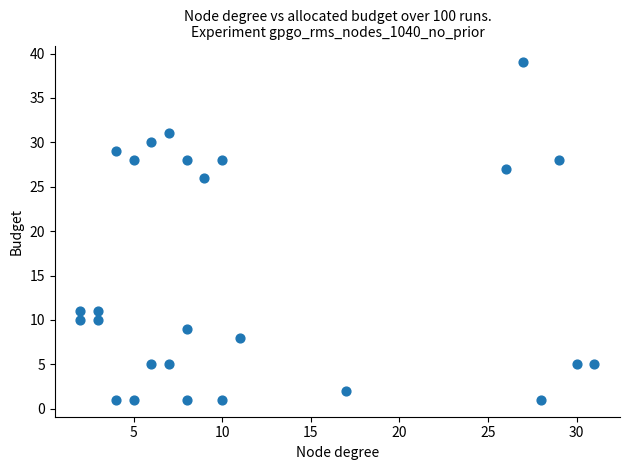

What Y value in the scatter plot is closest to 20?

26